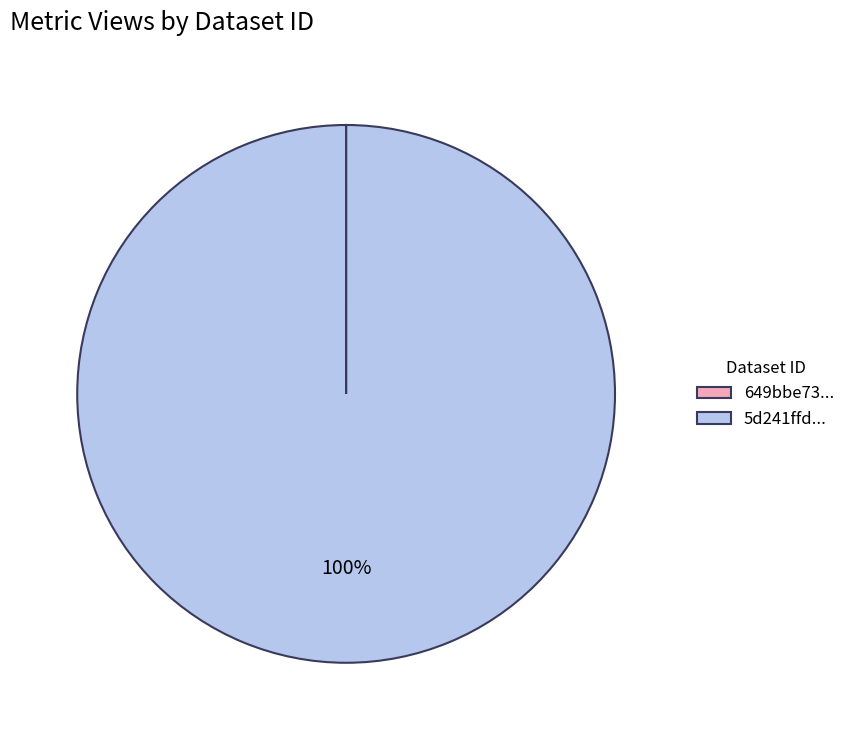

To the nearest percent, what is the average slice percentage?

50%